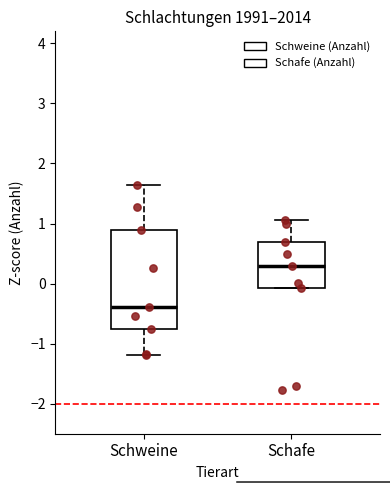

Where does the median line of the box for Schafe sit on the y-axis? The values are not printed on the chart, so give them approximately, as read against the axis.

0.3